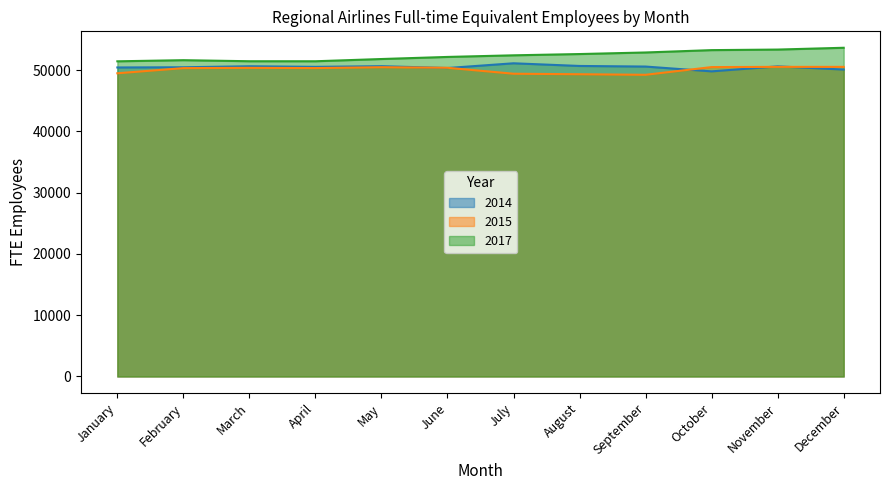

Is the value of 2014 at October greater than the value of 2017 at January?

No